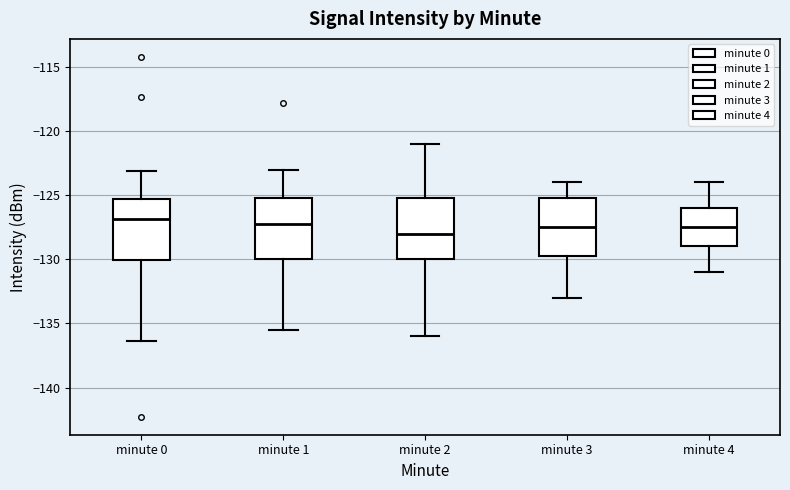

Where does the median line of the box for minute 1 sit on the y-axis? The values are not printed on the chart, so give them approximately, as read against the axis.

-127.0